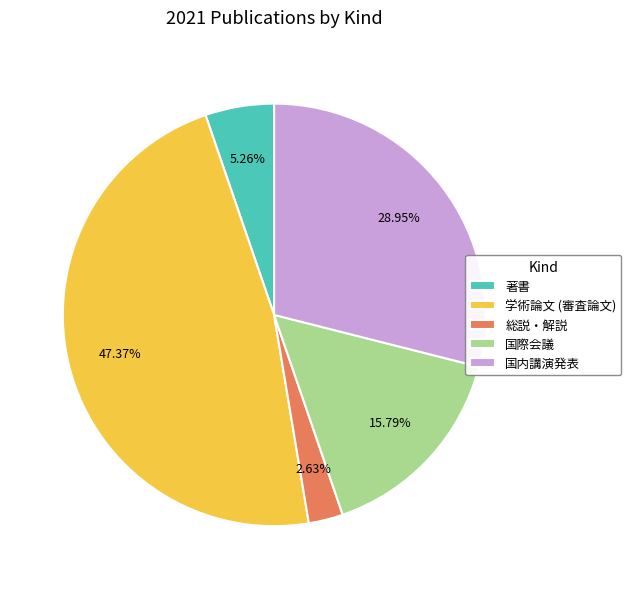

What percentage is the 学術論文 (審査論文) slice, to the nearest percent?

47%